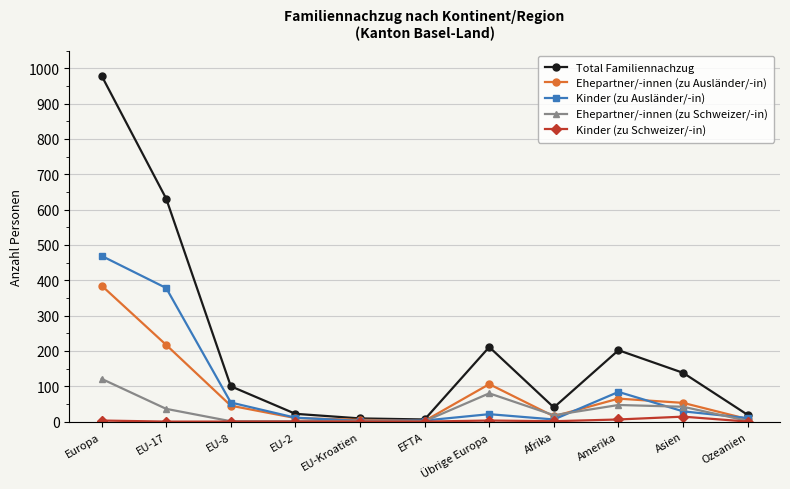

Which series changed the most between Europa and EFTA?

Total Familiennachzug